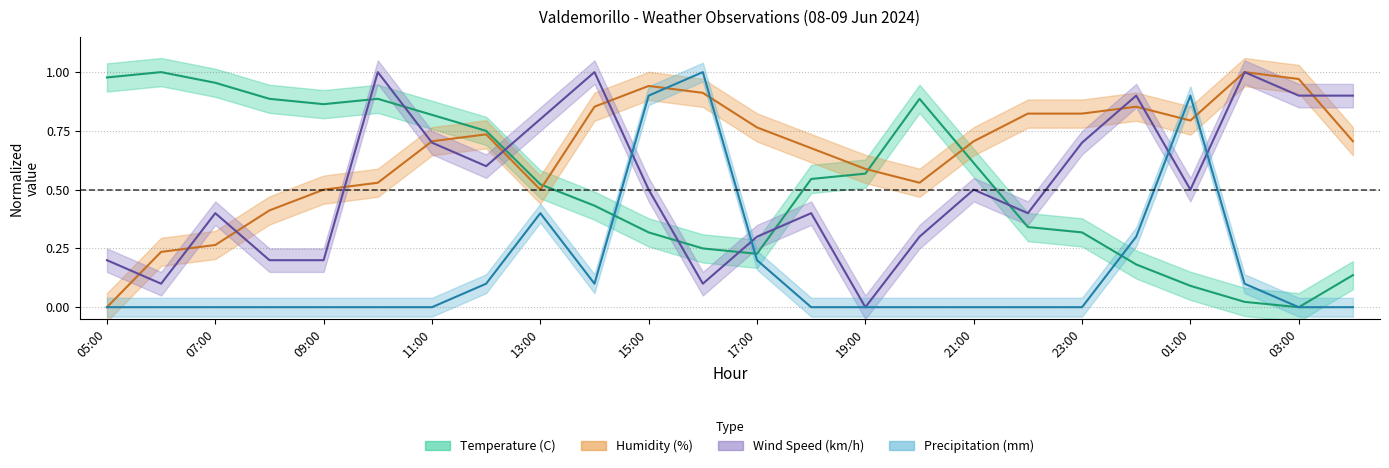

Which series has the largest total across all categories?

Humidity (%)